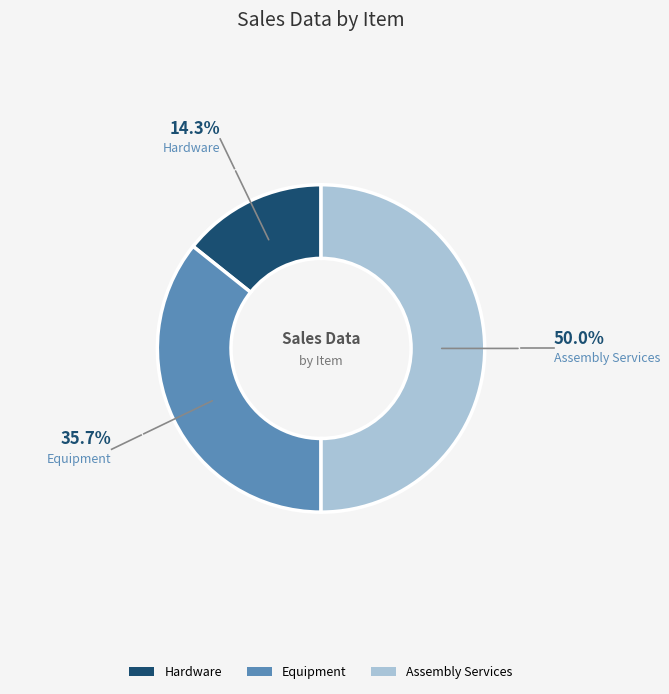

Is the sum of Assembly Services and Hardware greater than half?

Yes